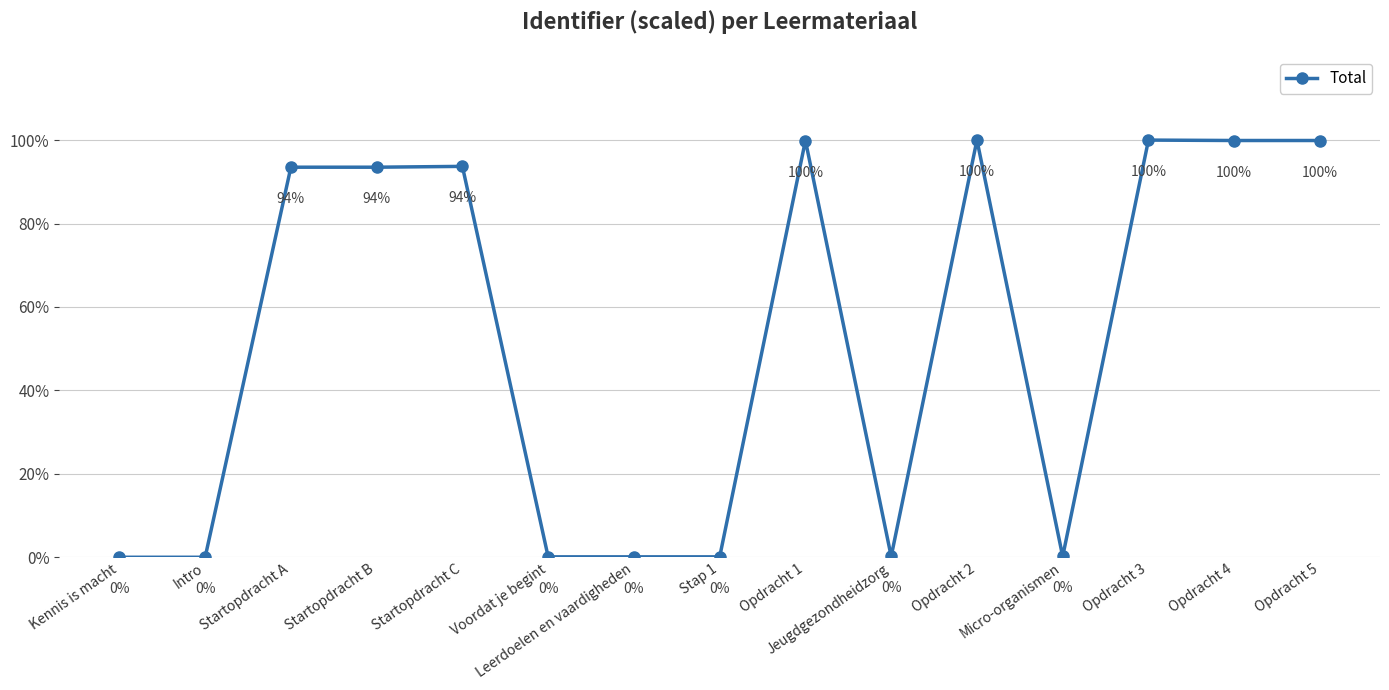

Is it true that the value at Micro-organismen is 0.2?

True